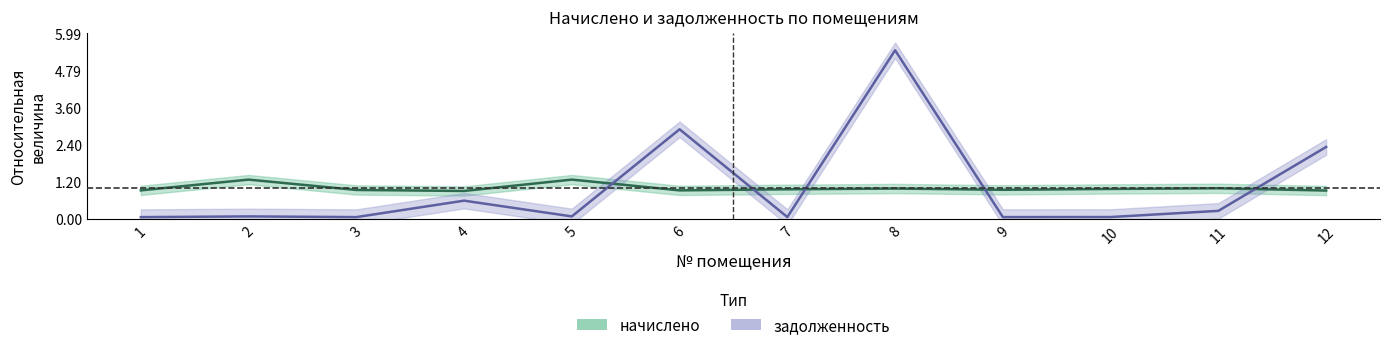

List the series in order of their peak value, highest first.

задолженность, начислено